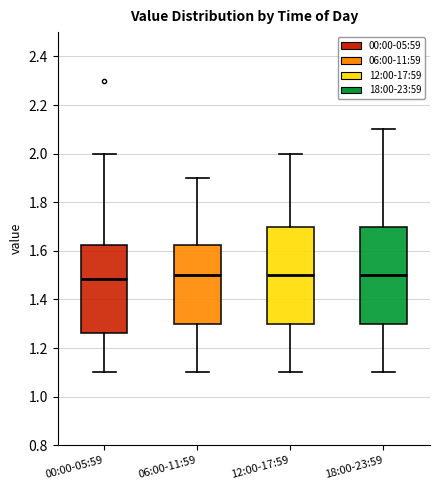

Reading left to right, transcribe this box plot: for each box, give where its median line is, the range the box spans, and where its two whiskers end, as read against the y-axis. The values are not printed on the chart, so give them approximately, as read against the axis.

00:00-05:59: median 1.48, box 1.26 to 1.62, whiskers 1.10 to 2.00
06:00-11:59: median 1.50, box 1.30 to 1.62, whiskers 1.10 to 1.90
12:00-17:59: median 1.50, box 1.30 to 1.70, whiskers 1.10 to 2.00
18:00-23:59: median 1.50, box 1.30 to 1.70, whiskers 1.10 to 2.10